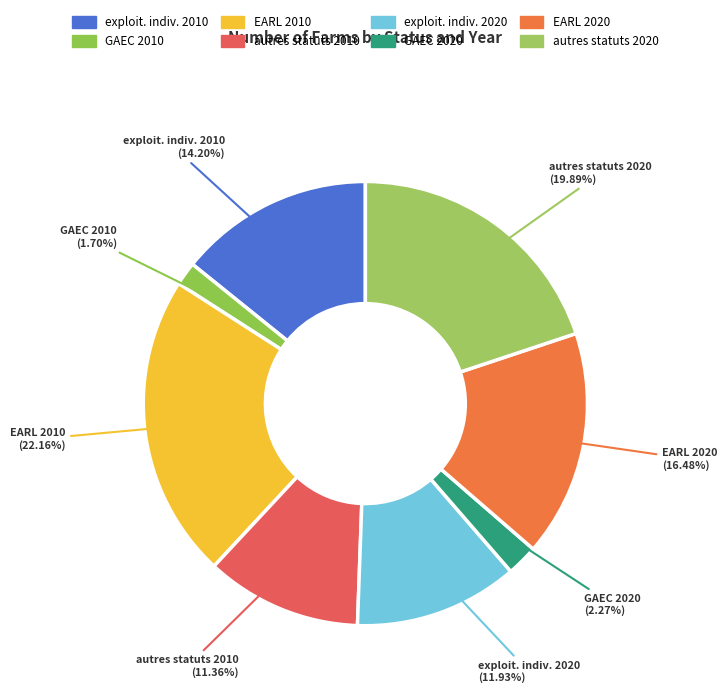

Is there any slice that represents more than half of the pie?

No